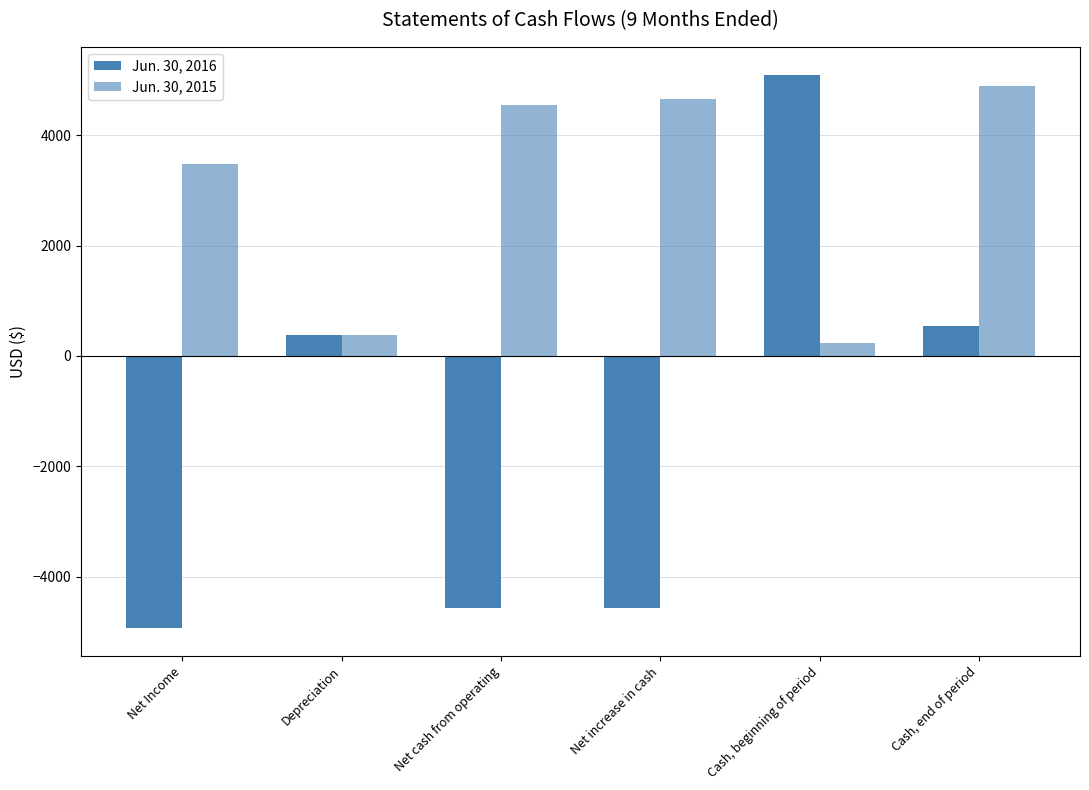

The Jun. 30, 2015 series shows 233 at Cash, beginning of period. True or false?

True